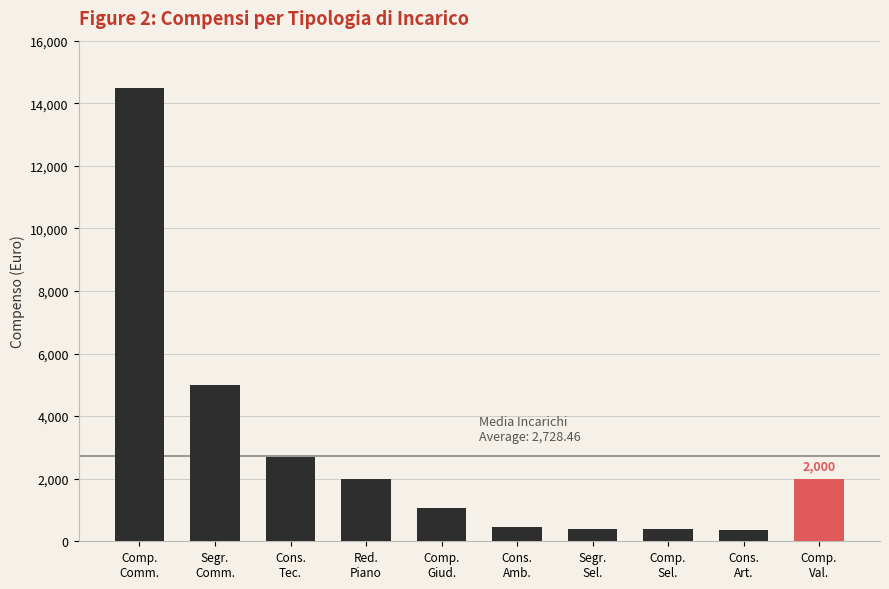

What is the value of the 3rd bar from the left?

2700.0